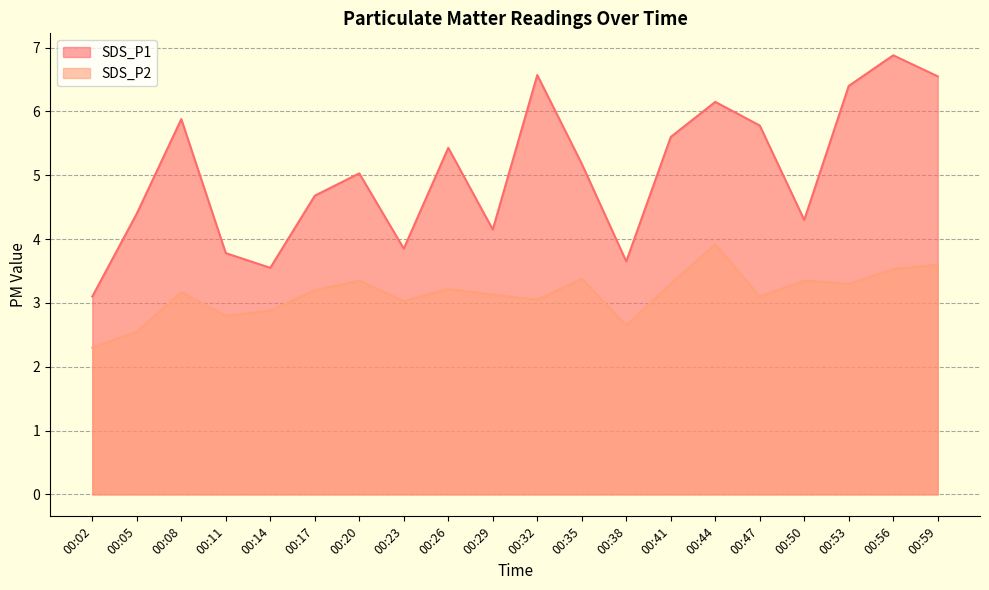

Reading right to left, extract all data points from this chart.

SDS_P1: 00:59=6.5	00:56=6.9	00:53=6.4	00:50=4.3	00:47=5.8	00:44=6.2	00:41=5.6	00:38=3.6	00:35=5.2	00:32=6.6	00:29=4.2	00:26=5.4	00:23=3.9	00:20=5.0	00:17=4.7	00:14=3.5	00:11=3.8	00:08=5.9	00:05=4.4	00:02=3.1
SDS_P2: 00:59=3.6	00:56=3.5	00:53=3.3	00:50=3.4	00:47=3.1	00:44=3.9	00:41=3.3	00:38=2.6	00:35=3.4	00:32=3.0	00:29=3.1	00:26=3.2	00:23=3.0	00:20=3.4	00:17=3.2	00:14=2.9	00:11=2.8	00:08=3.2	00:05=2.5	00:02=2.3